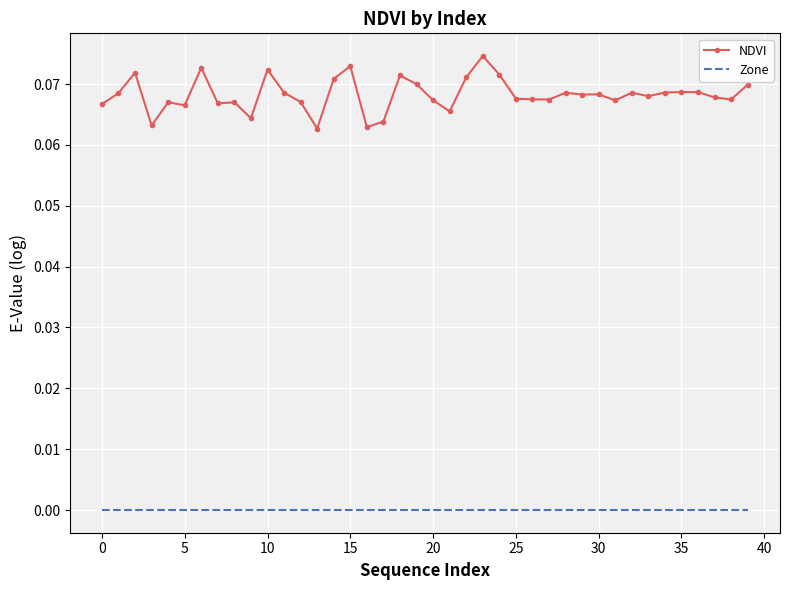

Which series has the largest total across all categories?

NDVI